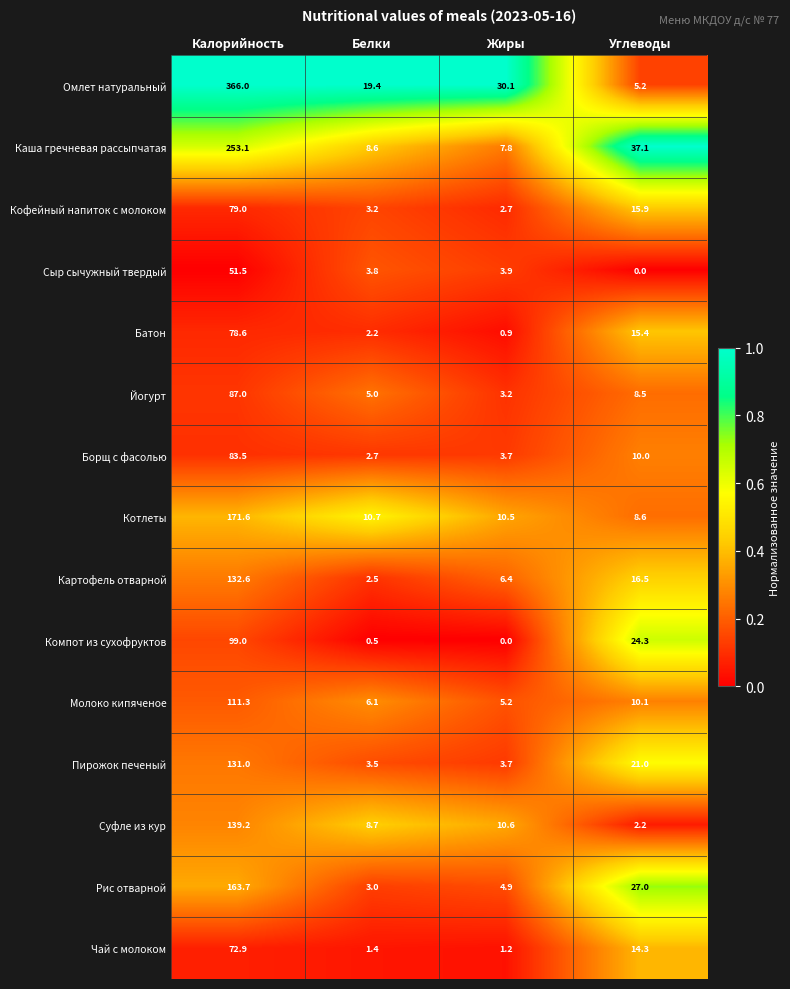

What is the difference between the maximum and minimum values in the Суфле из кур series?

137.0